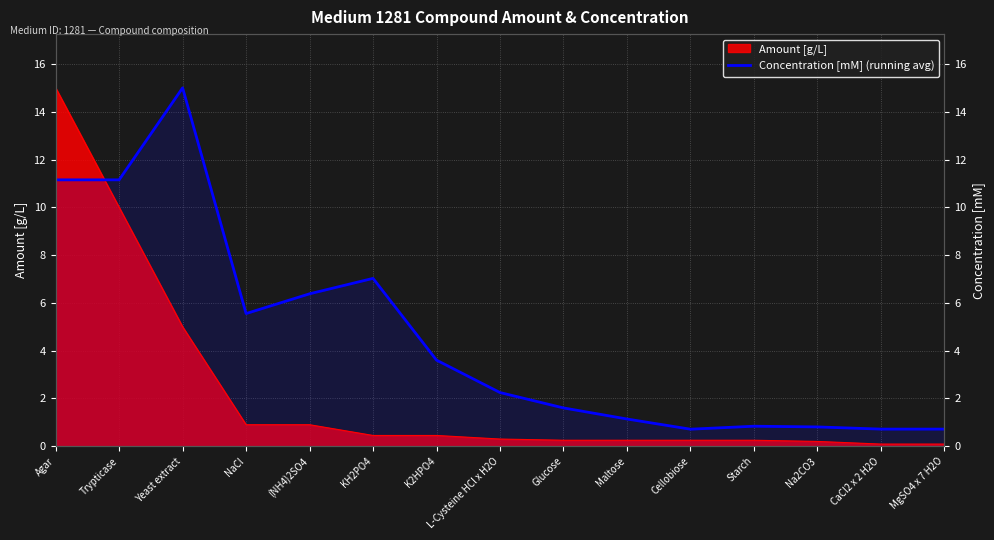

How many points are higher than both their immediate neighbors (excluding endpoints)?

3